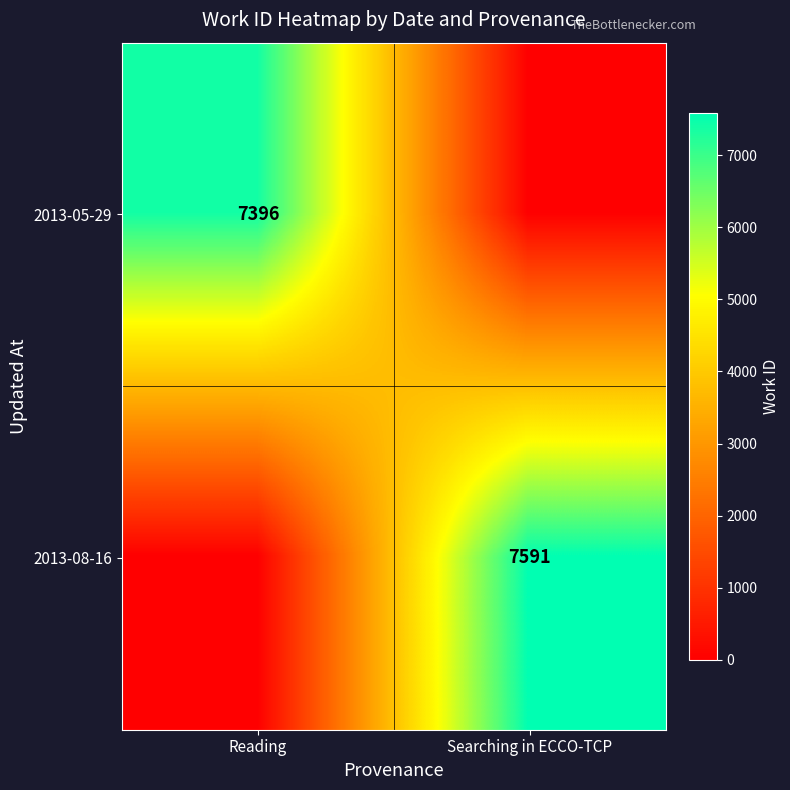

The 2013-08-16 series shows 2116 at Searching in ECCO-TCP. True or false?

False